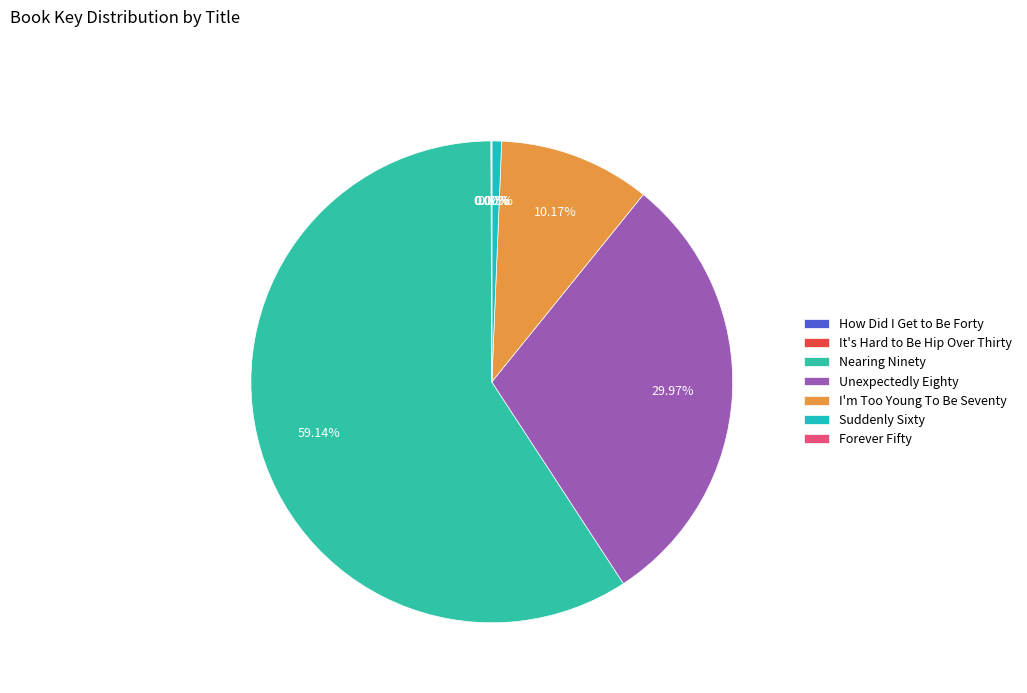

Which category has the biggest portion of the pie?

Nearing Ninety